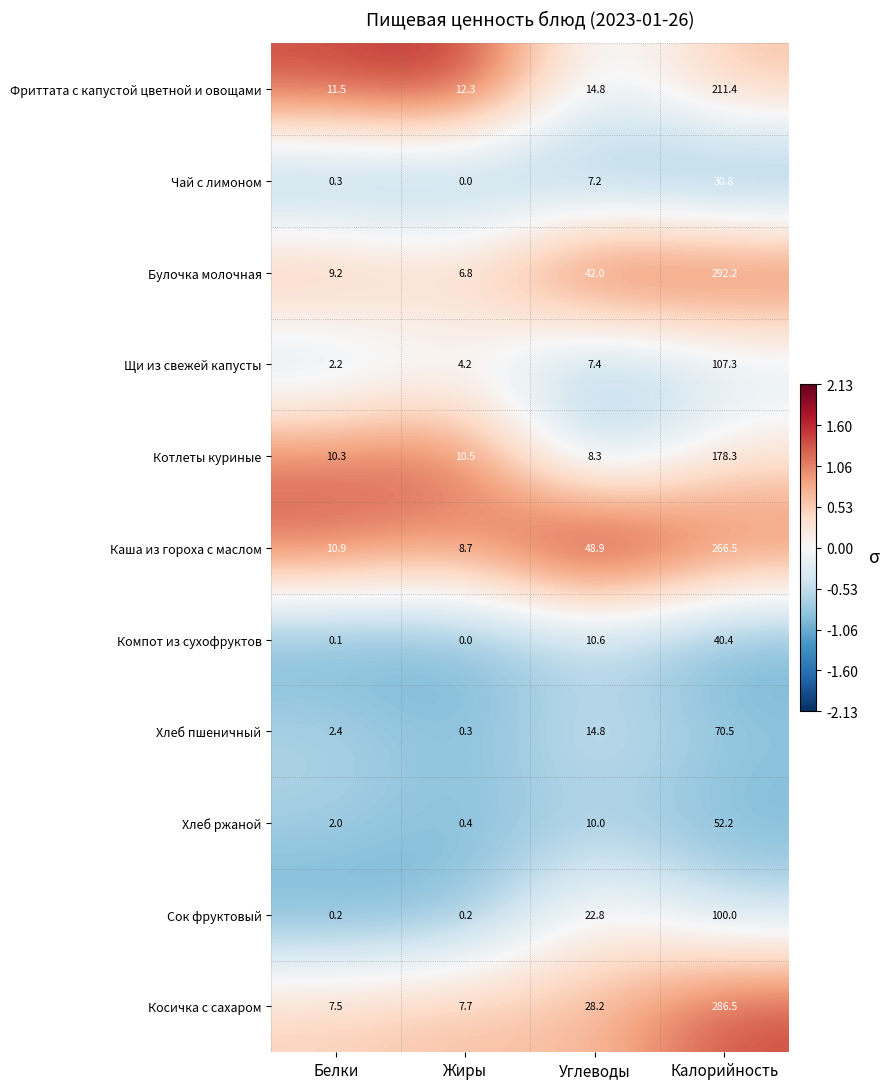

Where is Сок фруктовый nearest to the value 50?

Углеводы